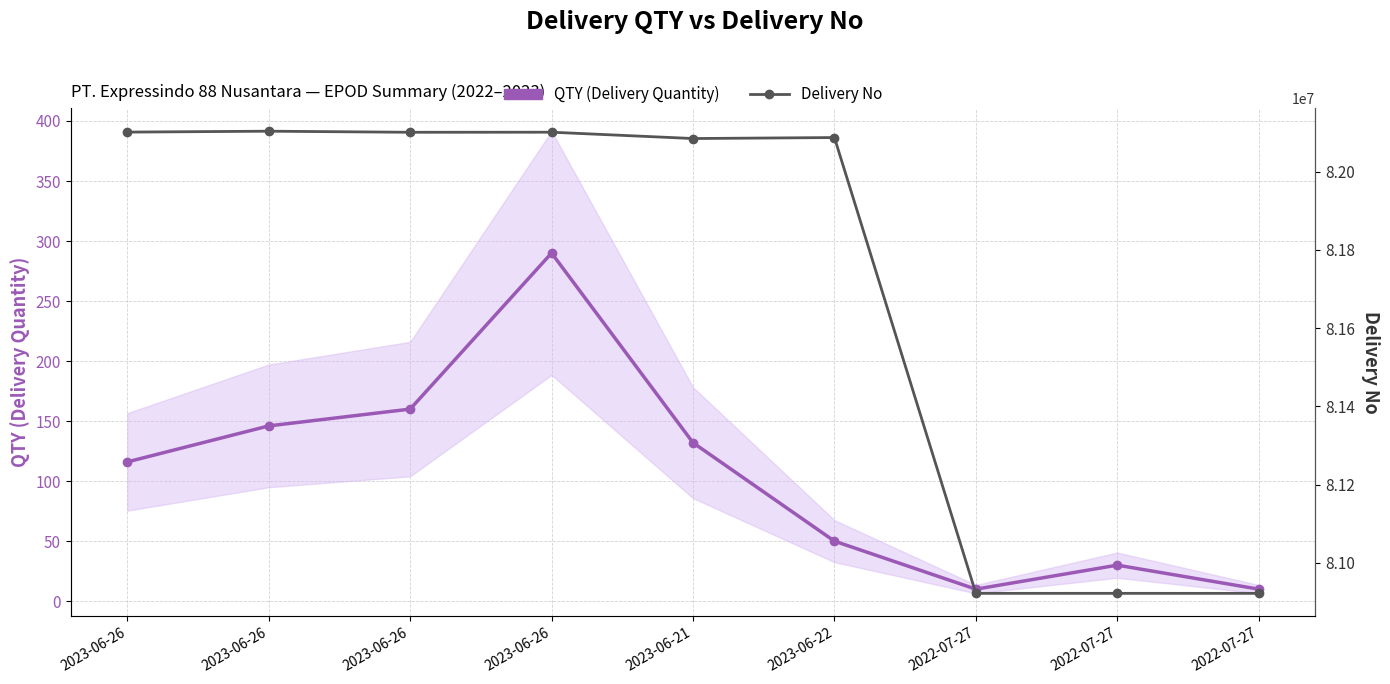

The value of Delivery No at 2023-06-26 is 109744735. True or false?

False